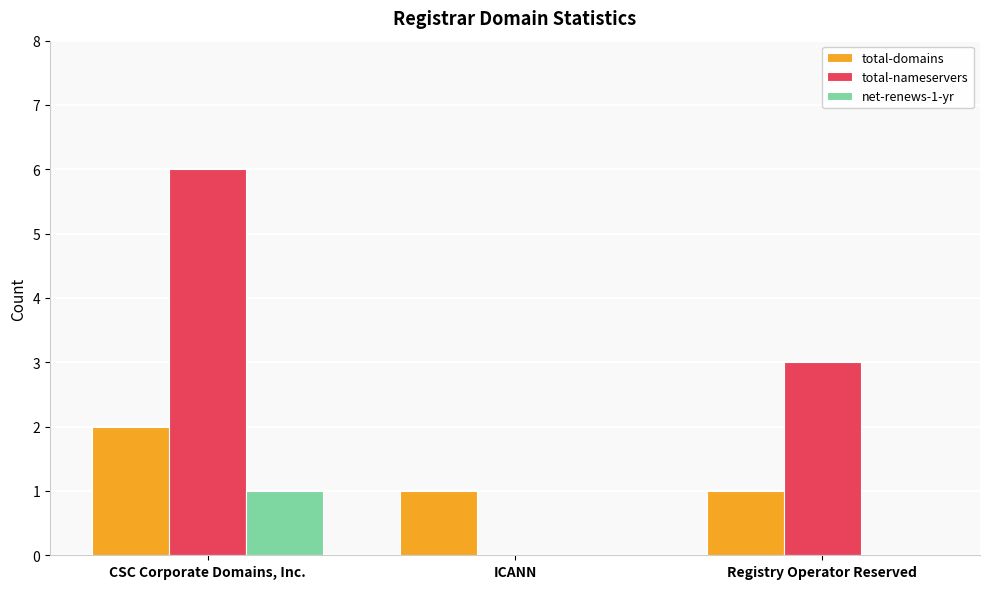

Reading left to right, extract all data points from this chart.

total-domains: 2	1	1
total-nameservers: 6	0	3
net-renews-1-yr: 1	0	0